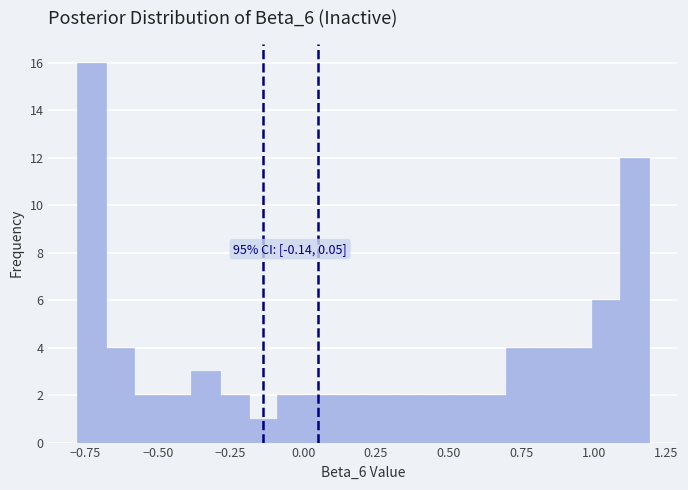

Read against the x-axis, roughly where is the centre of the tallest bar?

-0.75